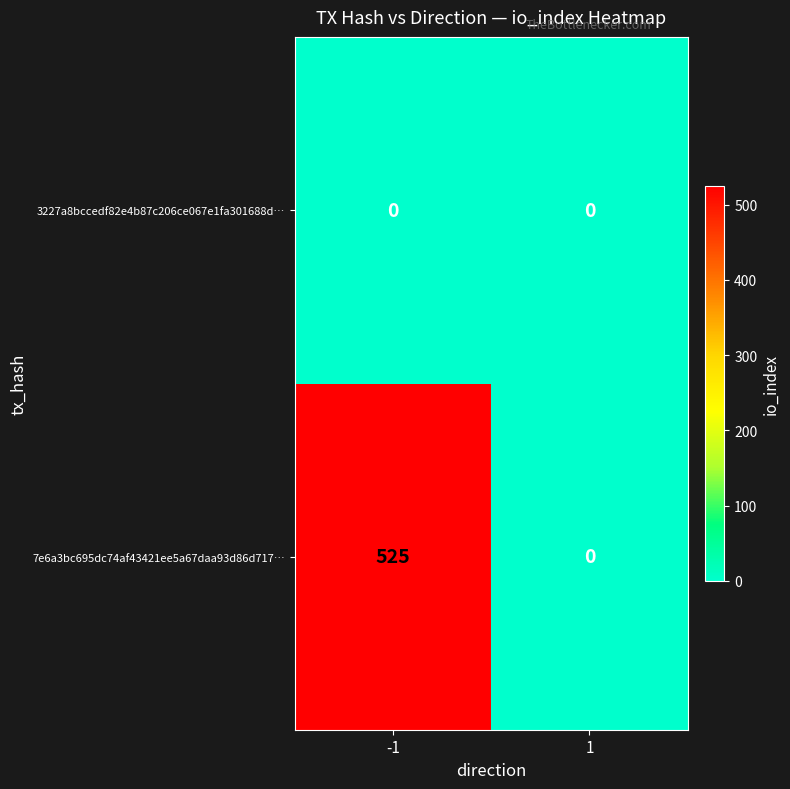

At which category is the sum across all series the highest?

-1